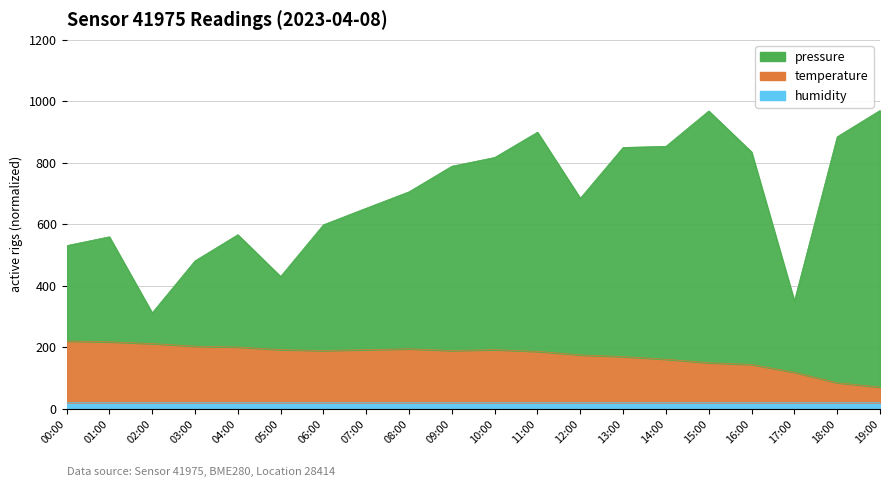

Where is the first local maximum for temperature?

08:00